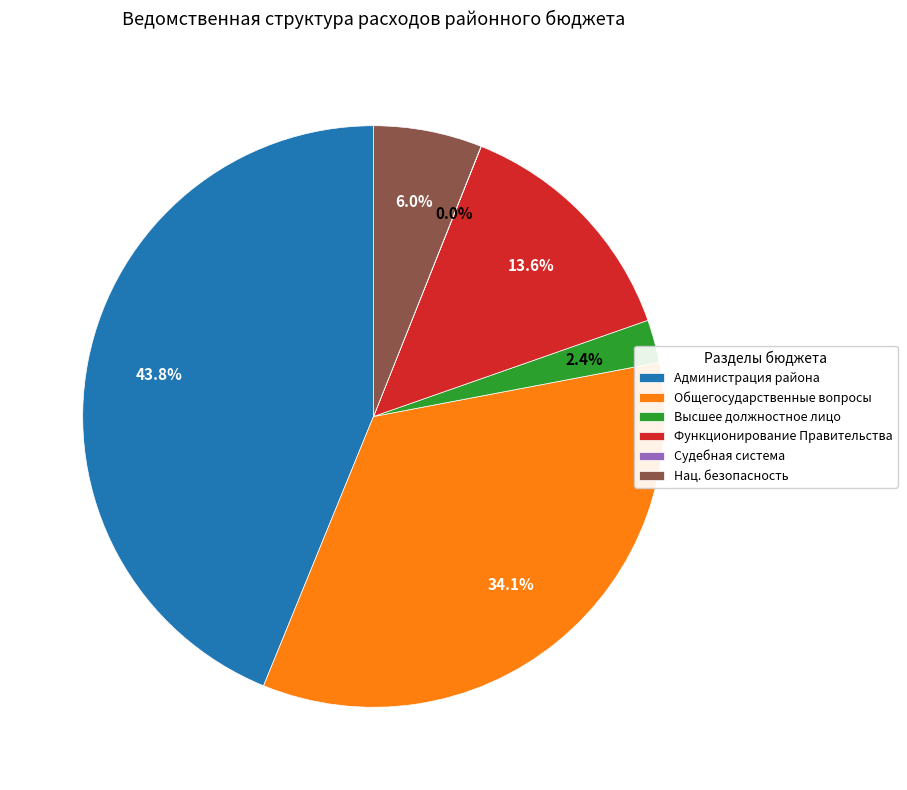

Which category has the biggest portion of the pie?

Администрация района